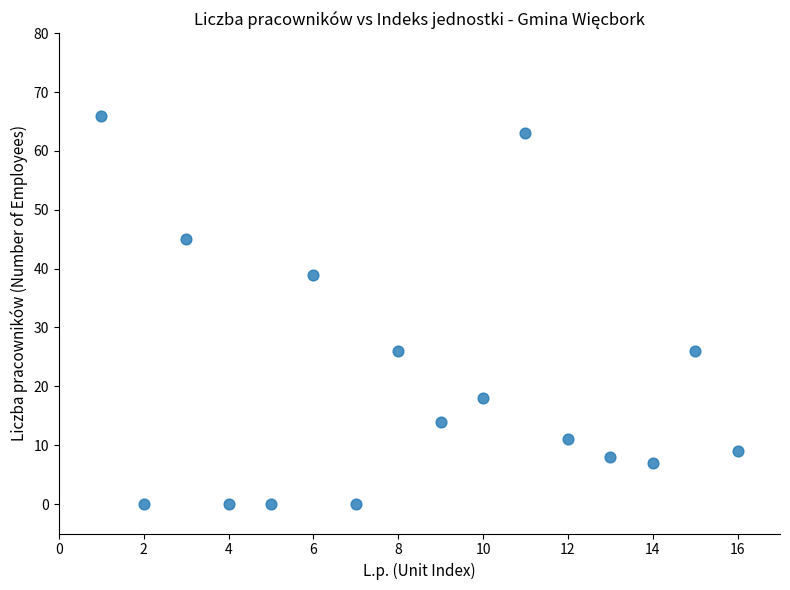

What is the range of X values (max minus min)?

15